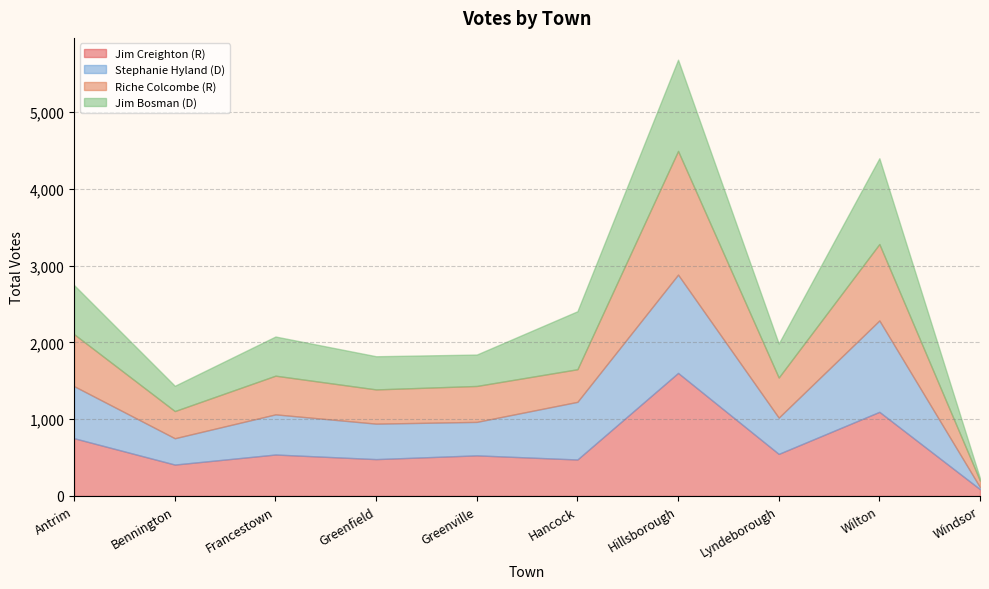

What is the difference between the second highest and second lowest values in the Riche Colcombe (R) series?

642